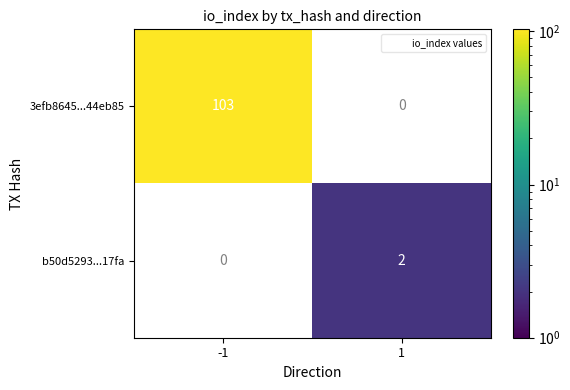

Which series has the largest total across all categories?

3efb8645...44eb85